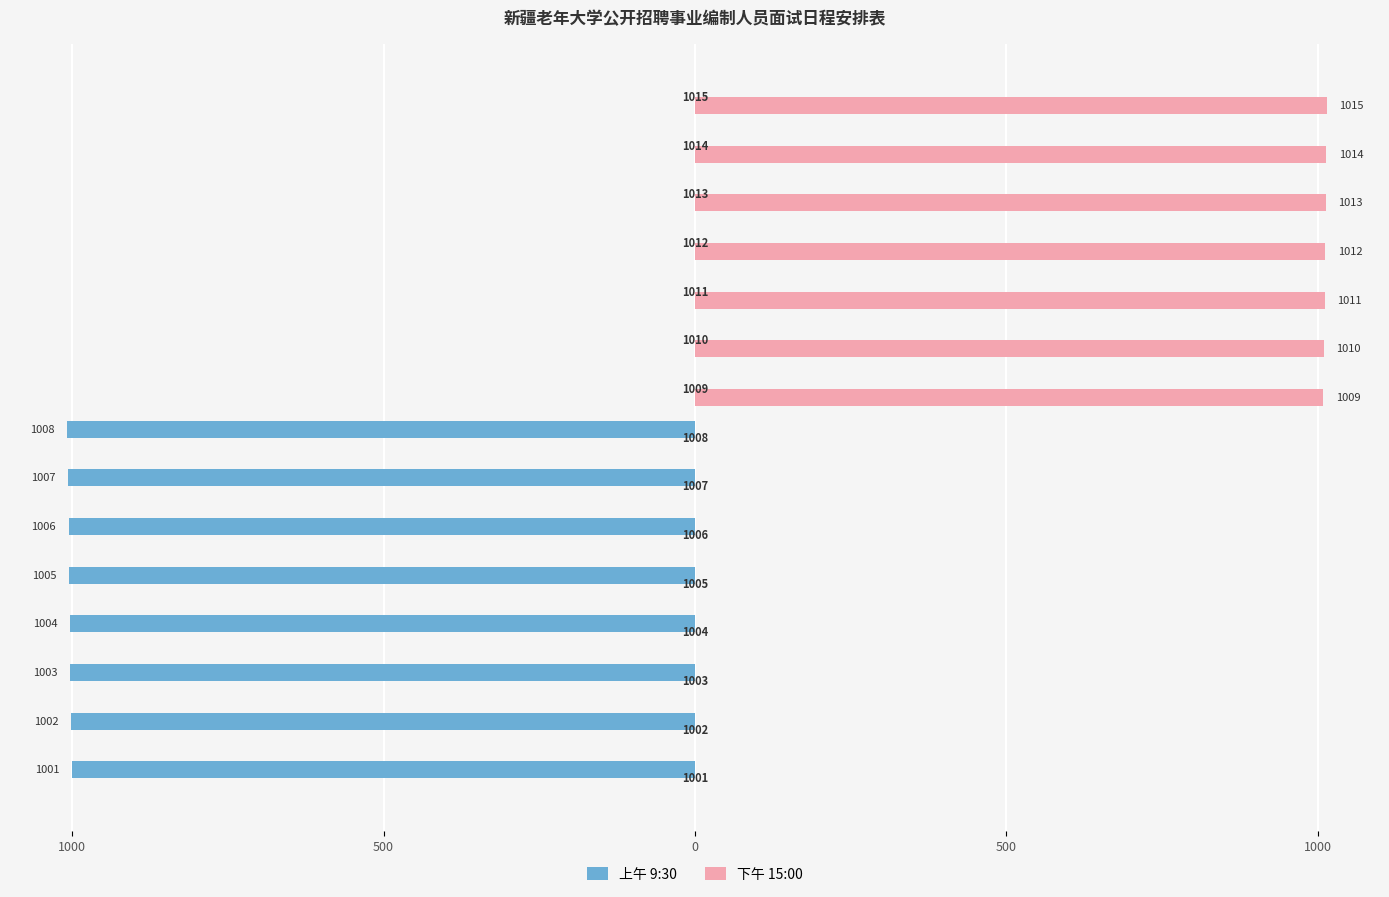

At how many categories does at least one series exceed 603?

7